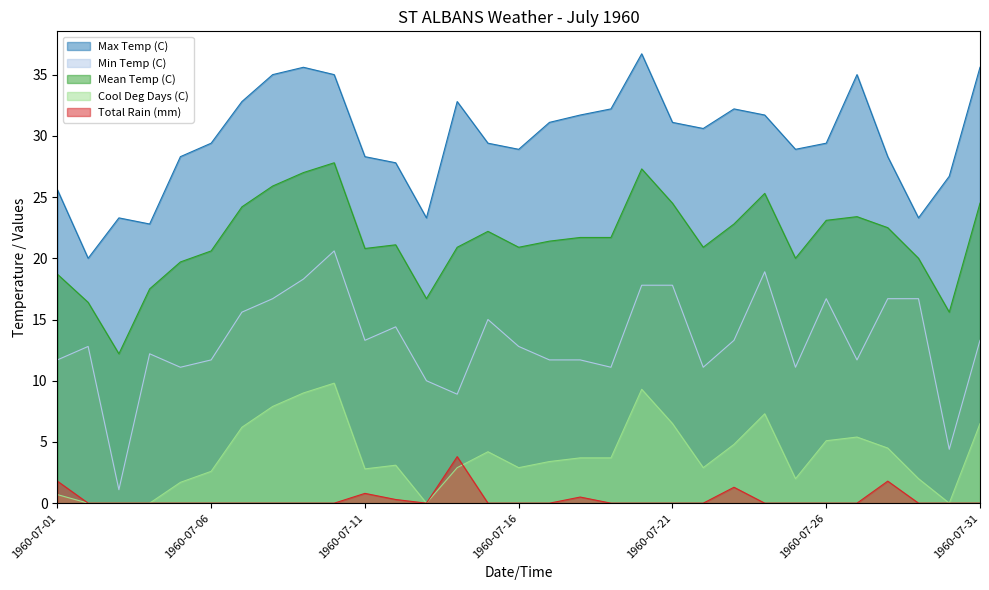

How many lines are shown in the chart?

5